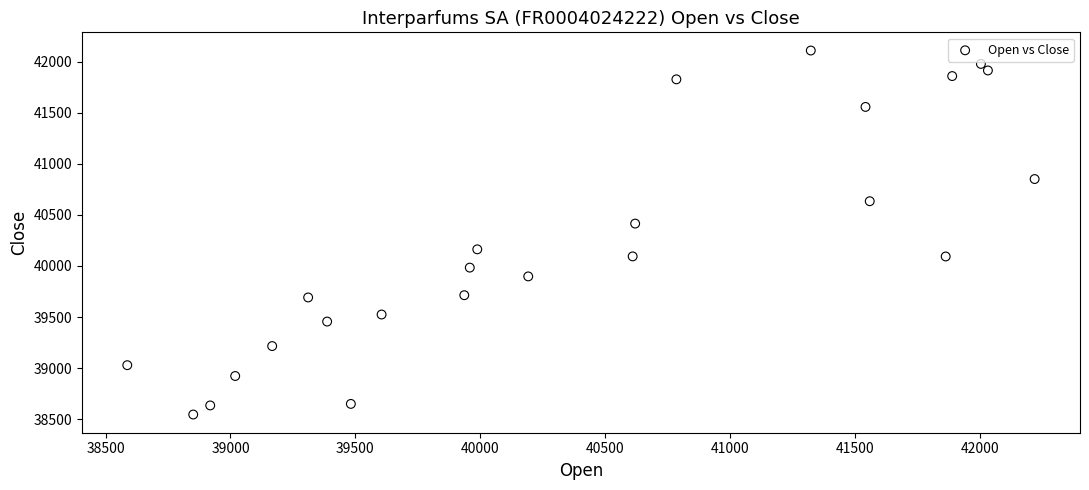

What Y value in the scatter plot is closest to 40327?

40415